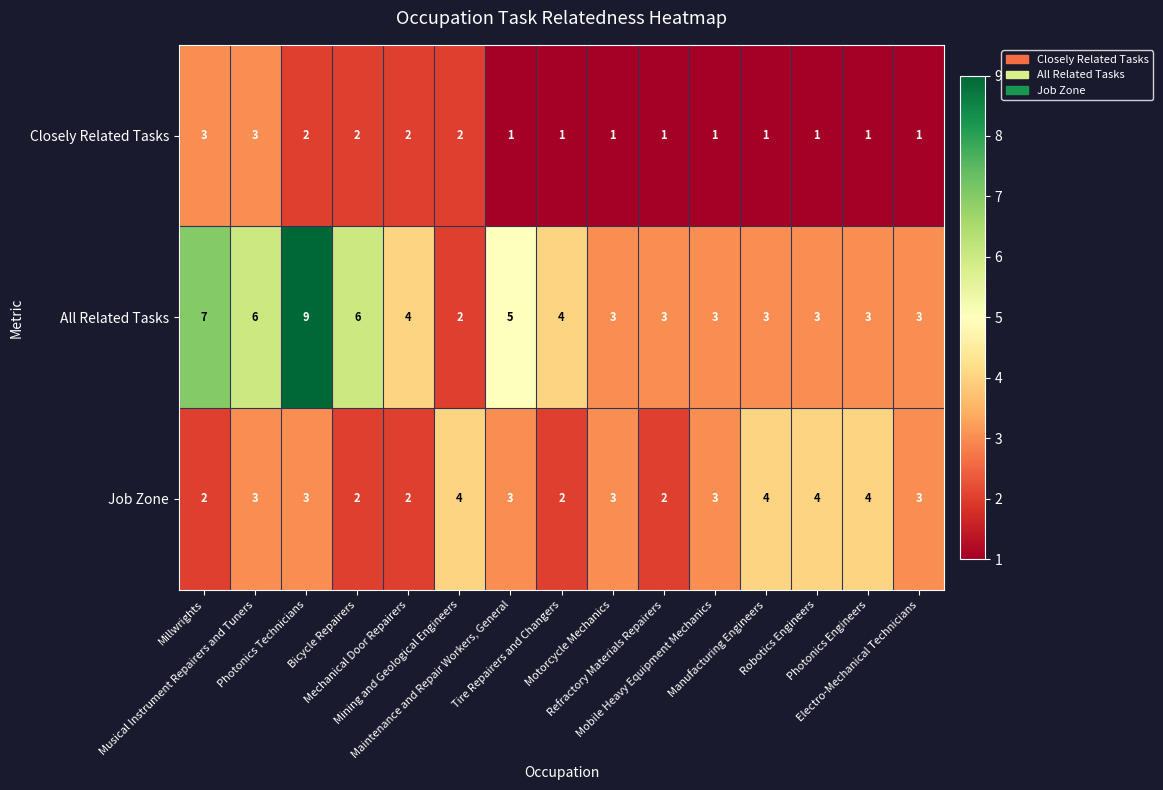

Which series has the largest total across all categories?

All Related Tasks